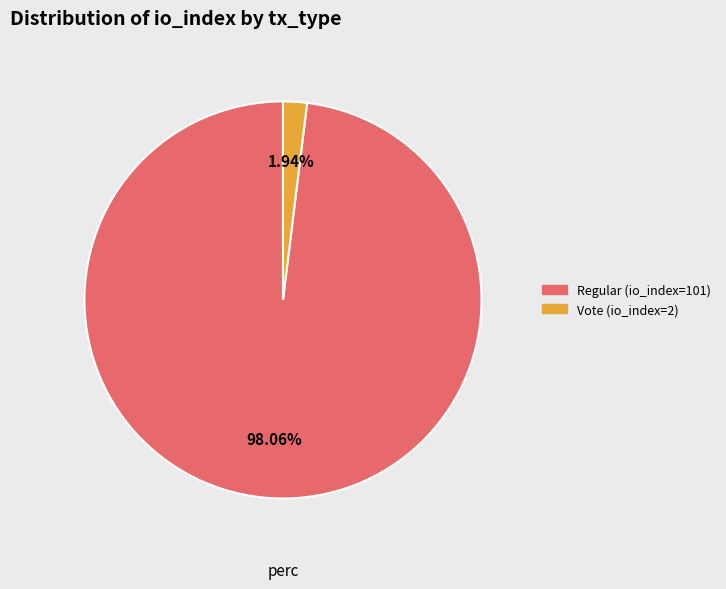

Does any single category account for the majority?

Yes